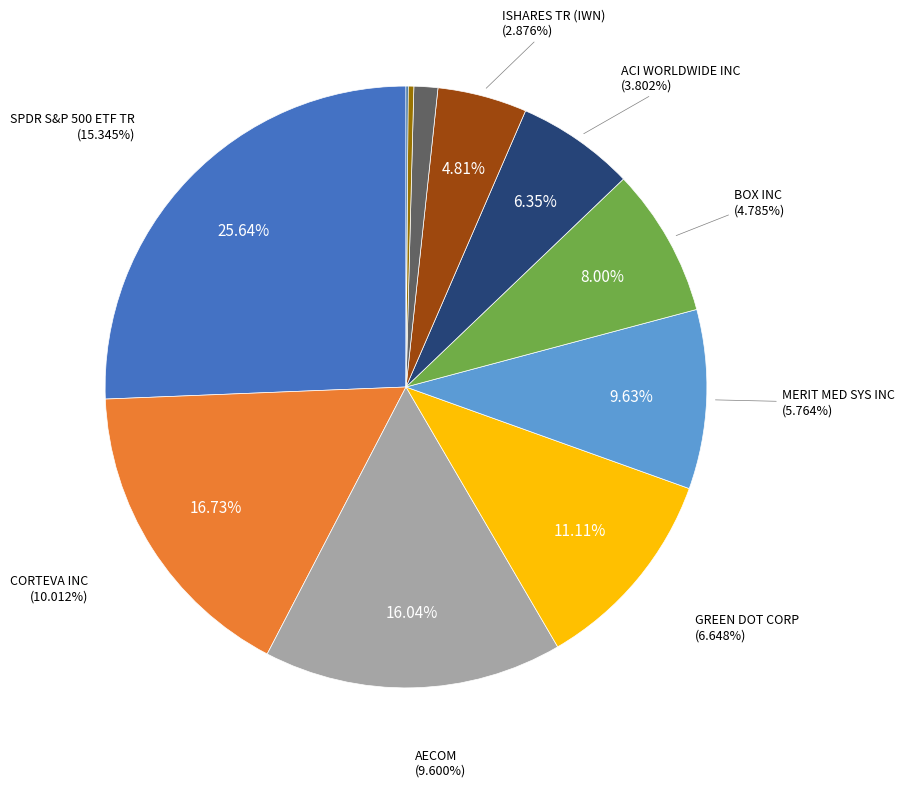

The ISHARES TR (IWM) slice represents 7% of the pie. True or false?

False